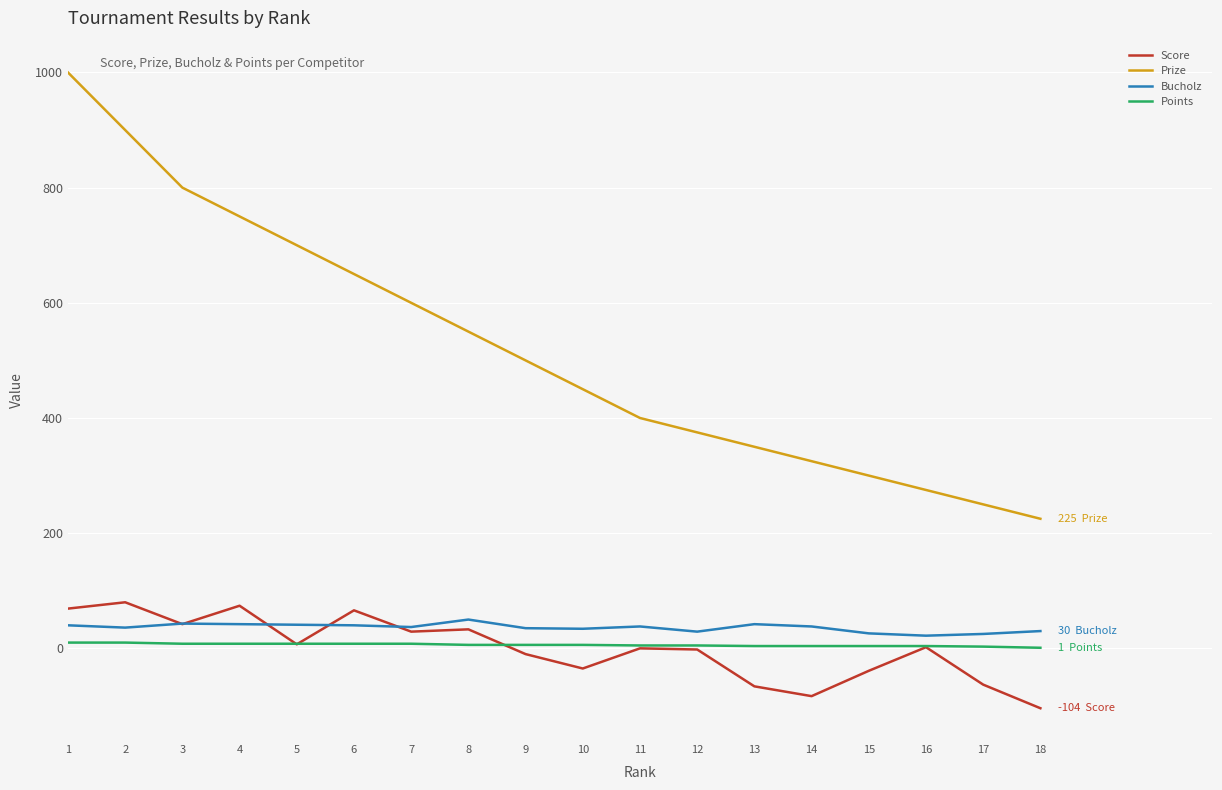

Is this an area chart (filled region under the line)?

No